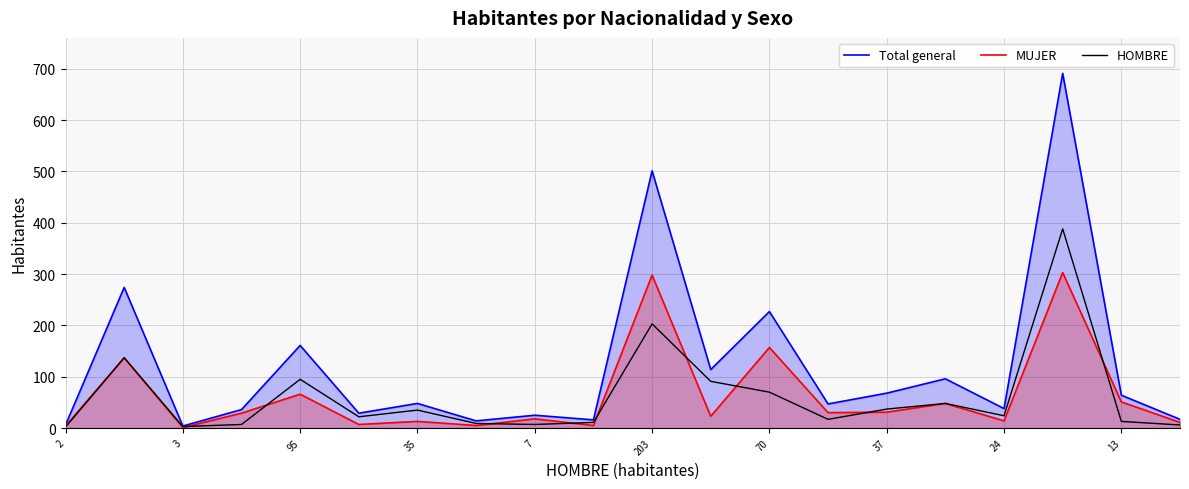

Rank the series by their maximum value, from highest to lowest.

Total general, HOMBRE, MUJER